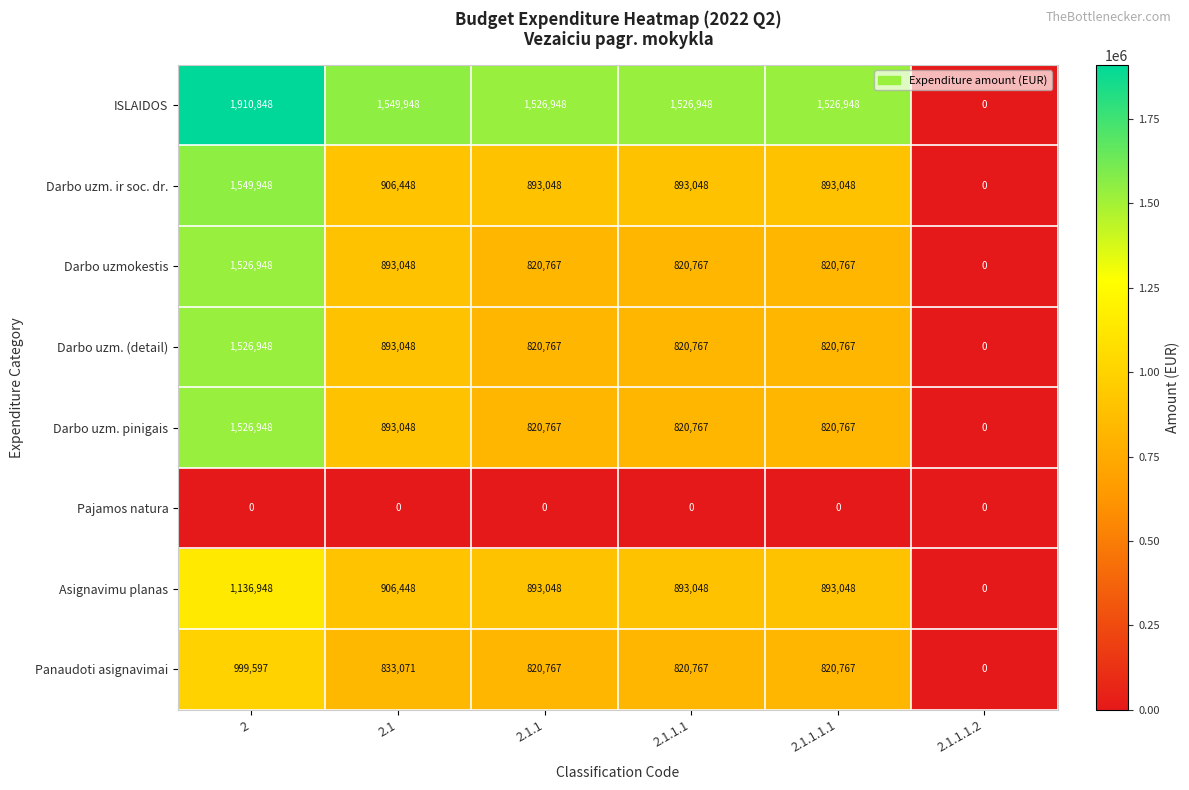

Which series has the largest range (max minus min)?

ISLAIDOS